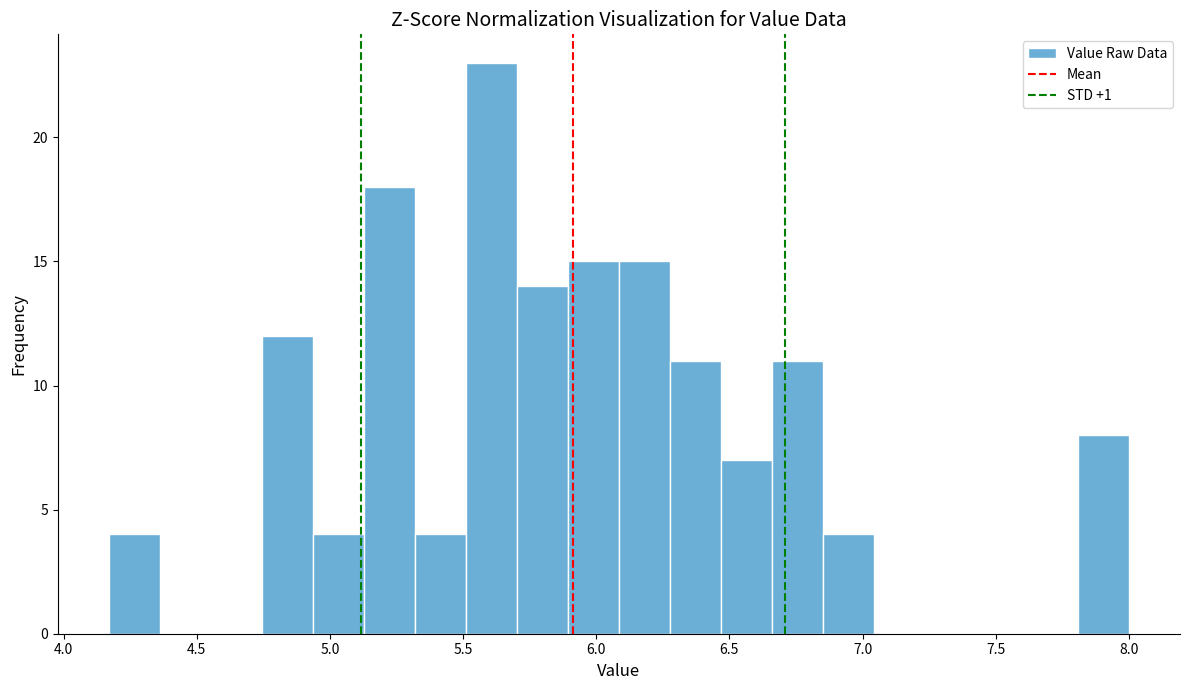

Around what value on the x-axis is the tallest bar? Give the approximate position of its centre, as read against the axis.

5.60